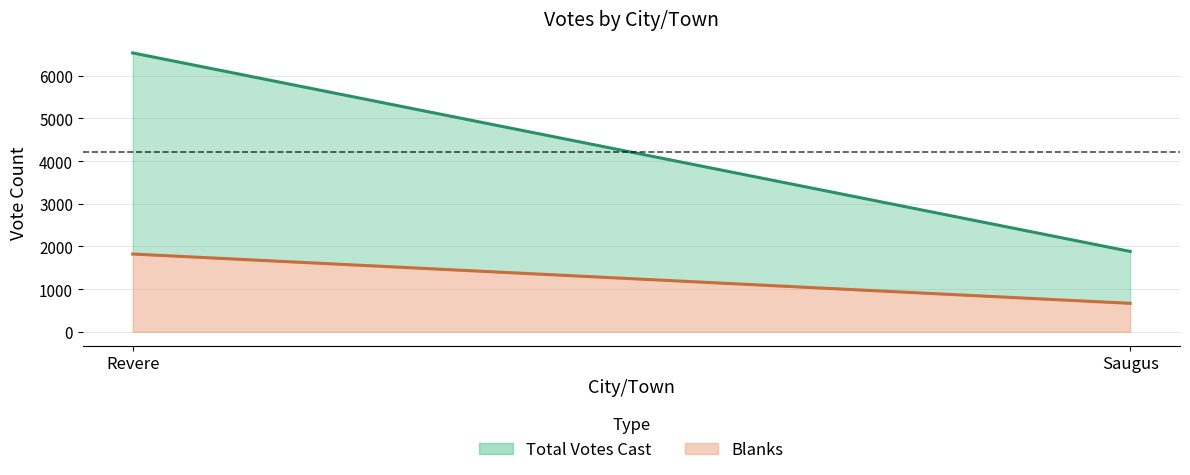

What is the difference between the Blanks values at Revere and Saugus?

1155